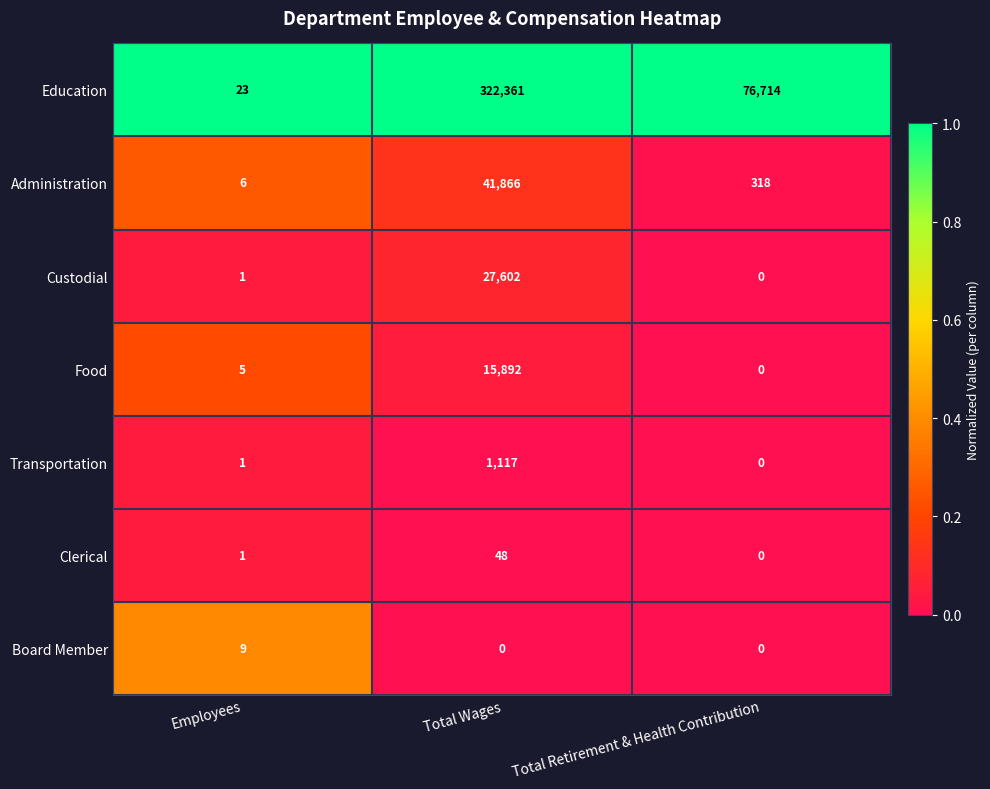

What is the spread (max minus min) of values at Total Retirement & Health Contribution?

76714